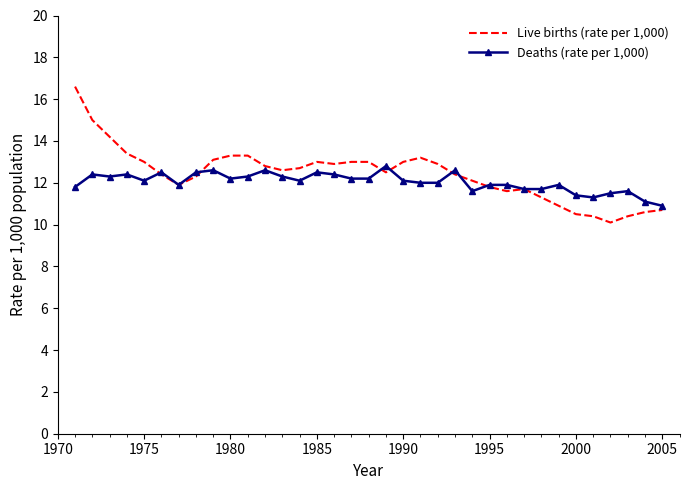

List the series in order of their overall mean, lowest first.

Deaths (rate per 1,000), Live births (rate per 1,000)